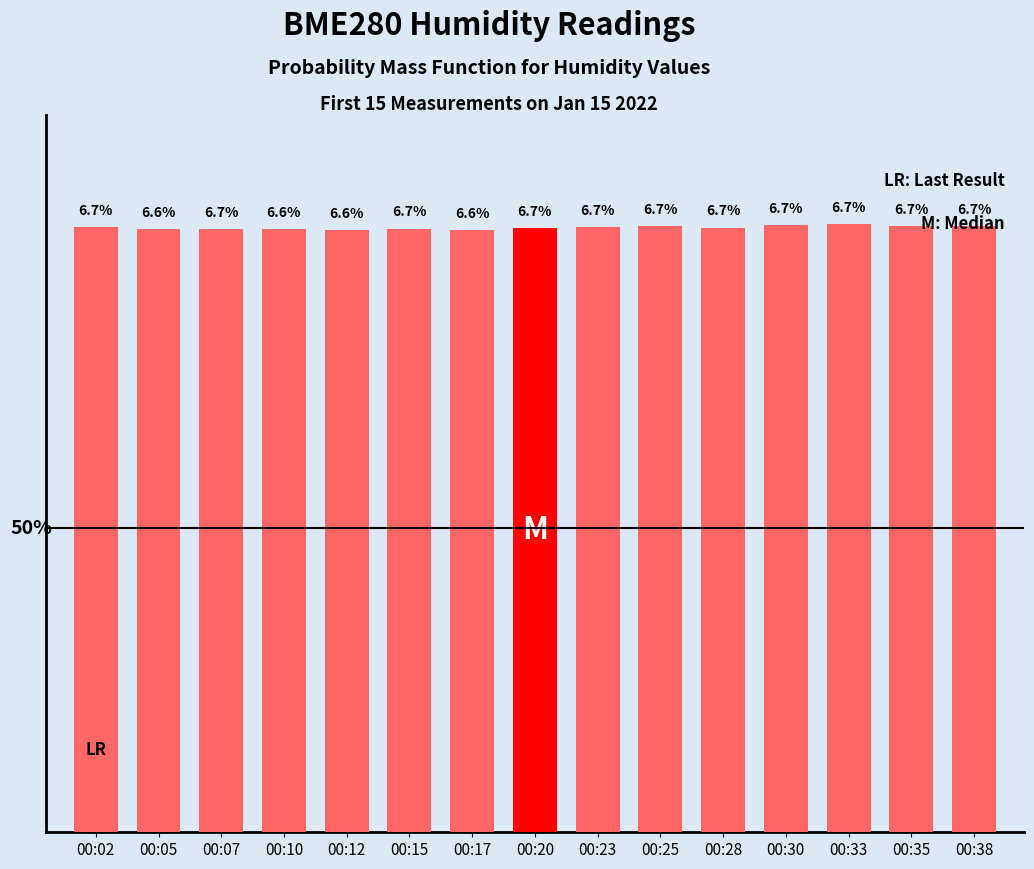

Reading left to right, what are all the values shown in this chart?

00:02=6.7	00:05=6.6	00:07=6.7	00:10=6.6	00:12=6.6	00:15=6.7	00:17=6.6	00:20=6.7	00:23=6.7	00:25=6.7	00:28=6.7	00:30=6.7	00:33=6.7	00:35=6.7	00:38=6.7